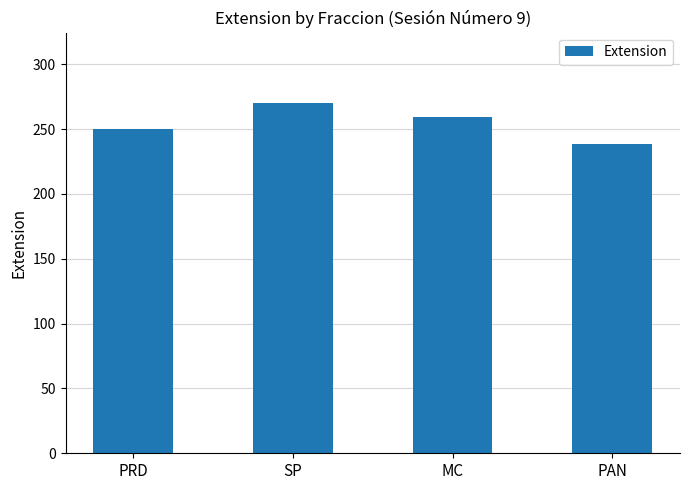

List the labels in order of value, smallest first.

PAN, PRD, MC, SP